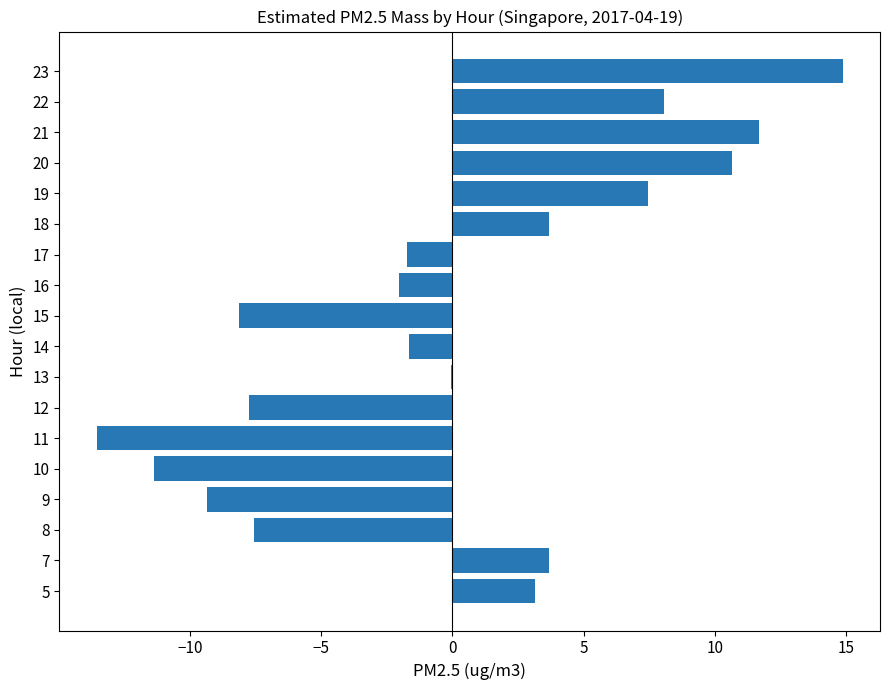

What is the change in value from 14 to 23?

+16.5